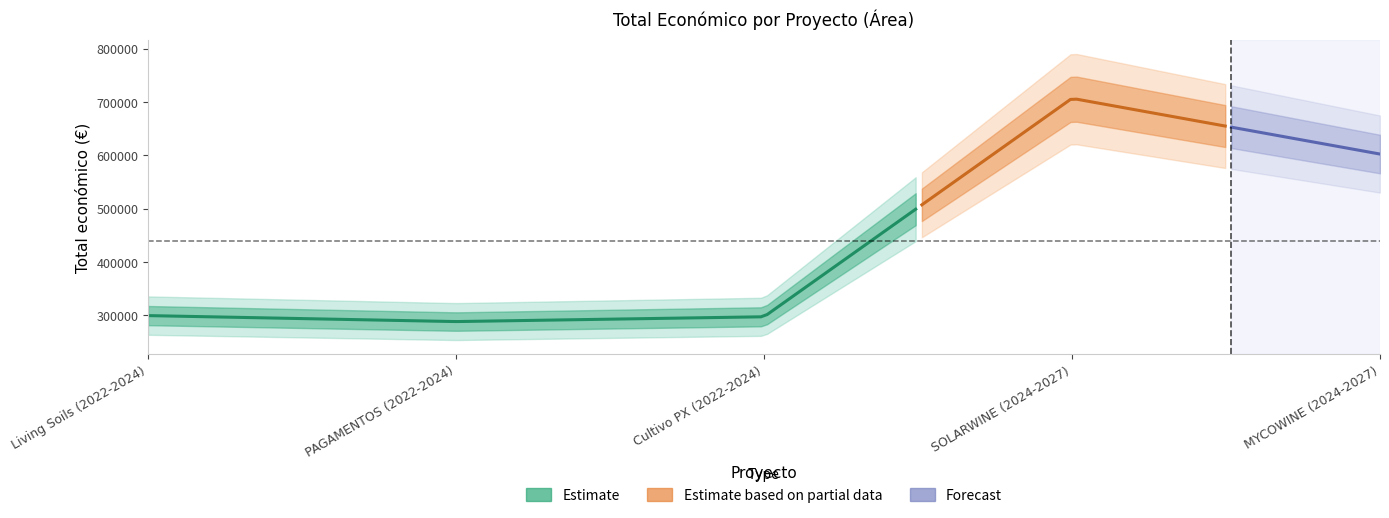

At which category does the chart reach its minimum across all series?

PAGAMENTOS (2022-2024)